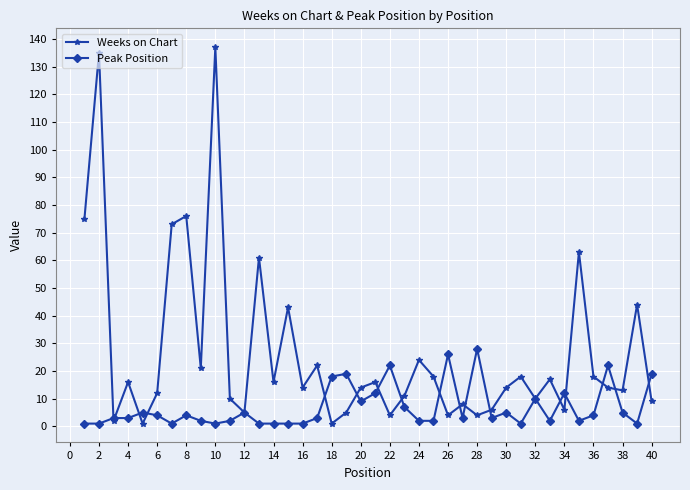

How many lines are shown in the chart?

2